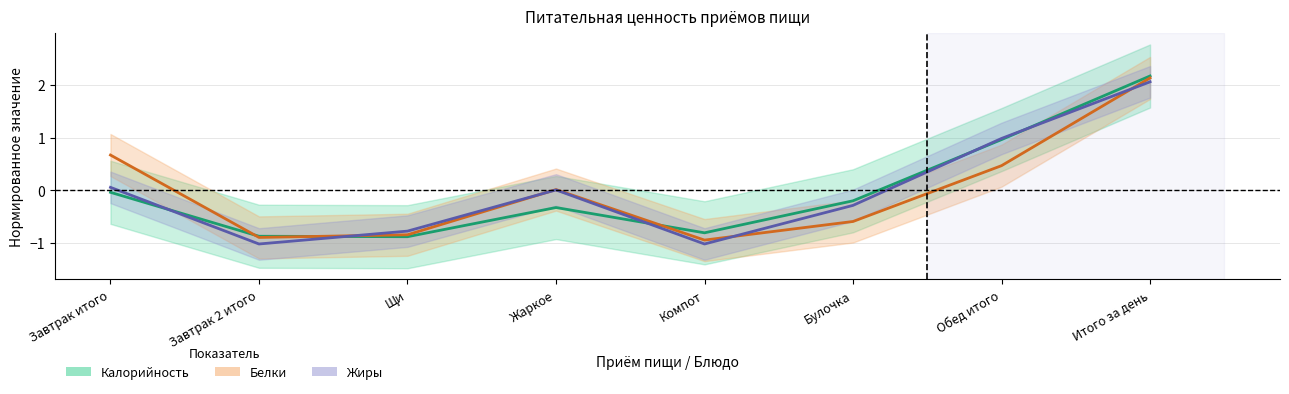

Which category has the highest value in the Белки series?

Итого за день